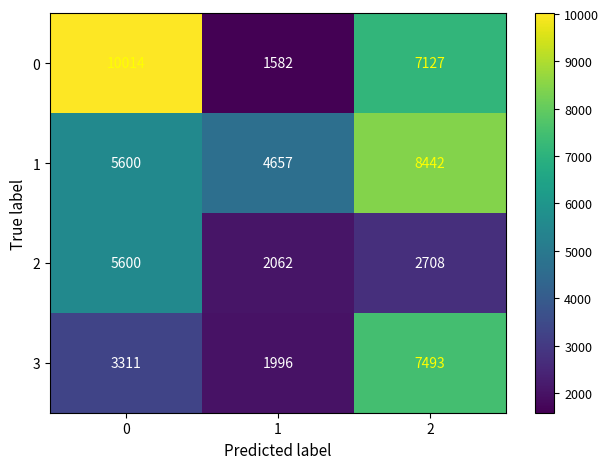

At how many categories does at least one series exceed 6222?

2